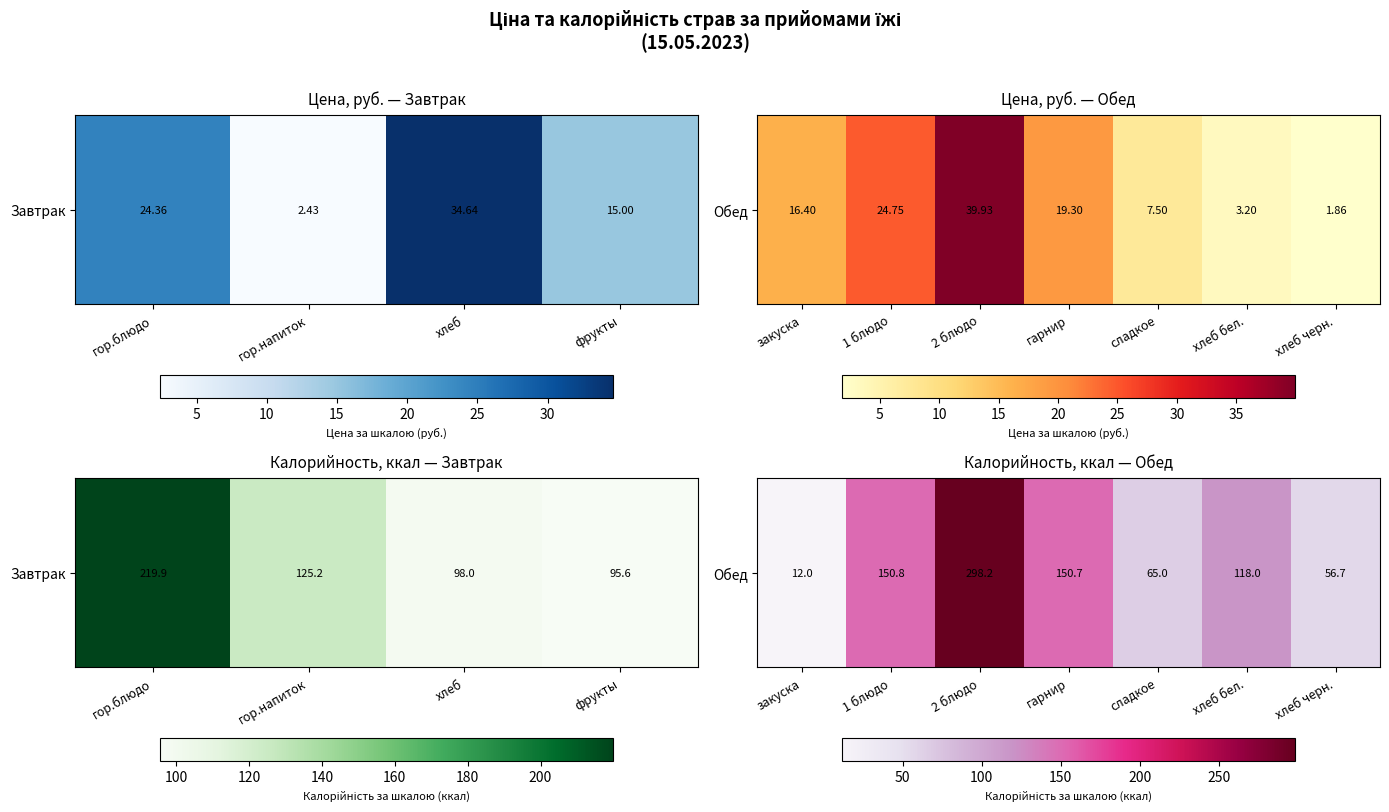

Is it true that the value at 2 блюдо is 457.3?

False